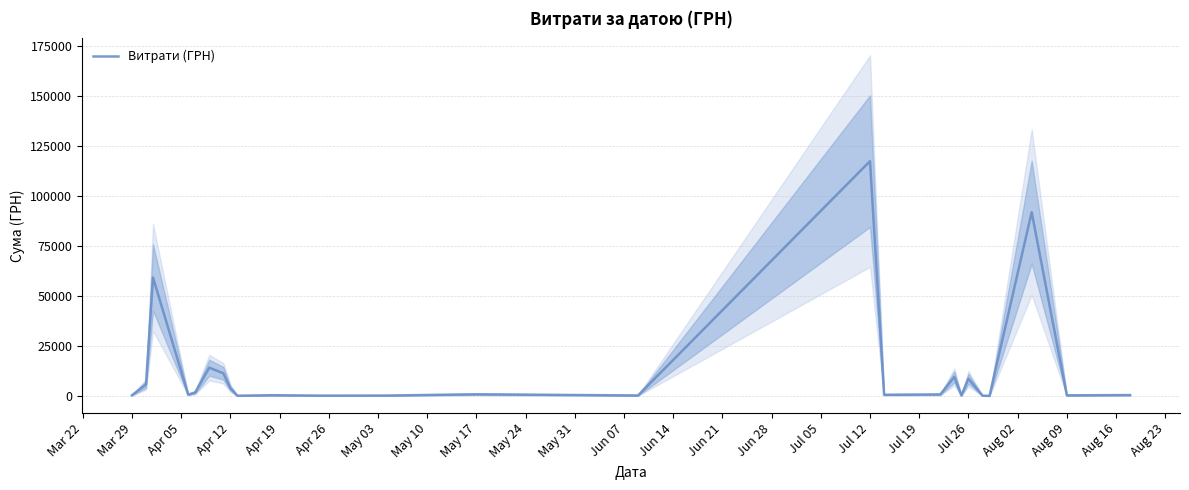

What is the minimum value shown in the chart?

97.8